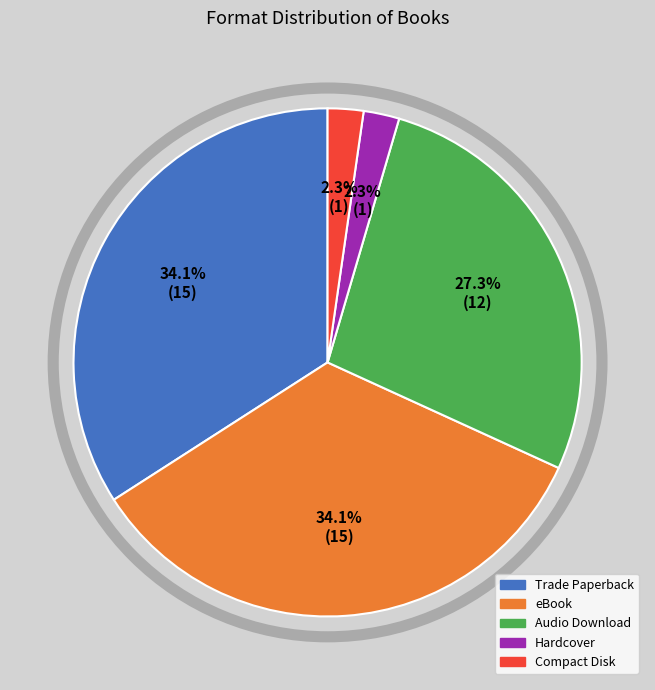

The eBook slice represents 34% of the pie. True or false?

True